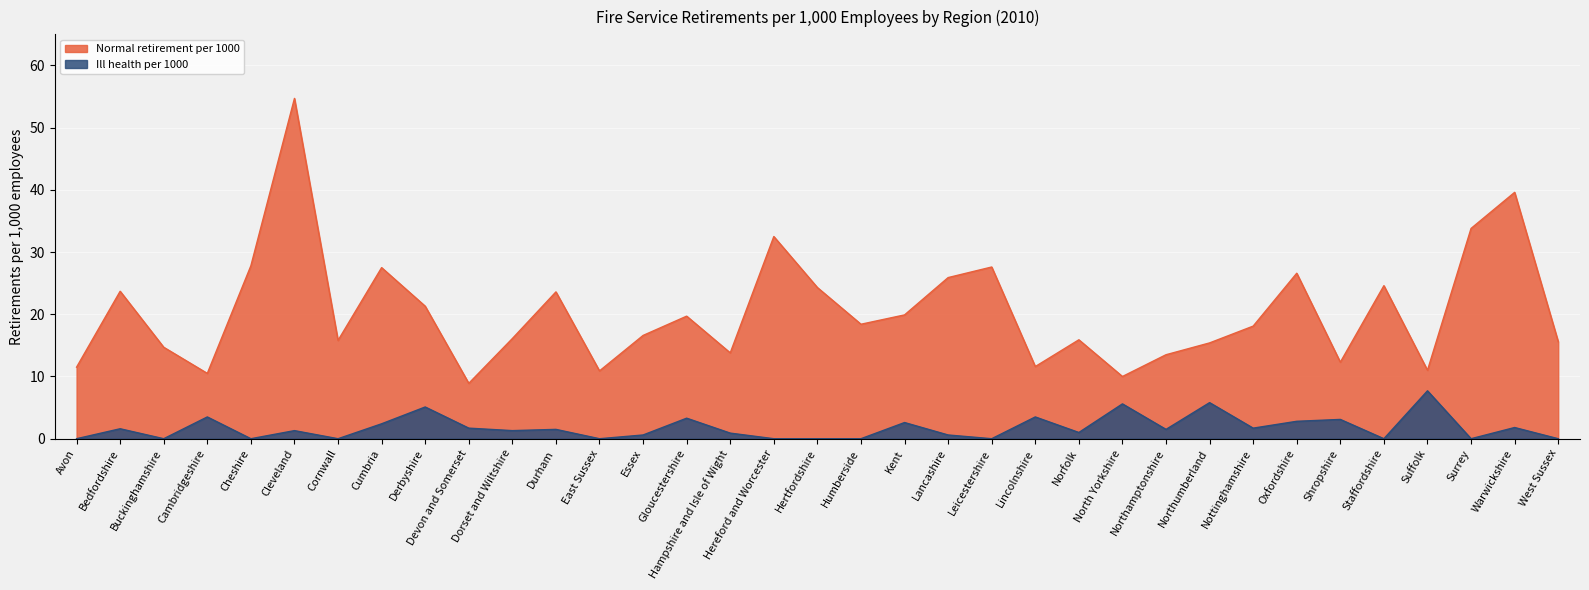

How many lines are shown in the chart?

2